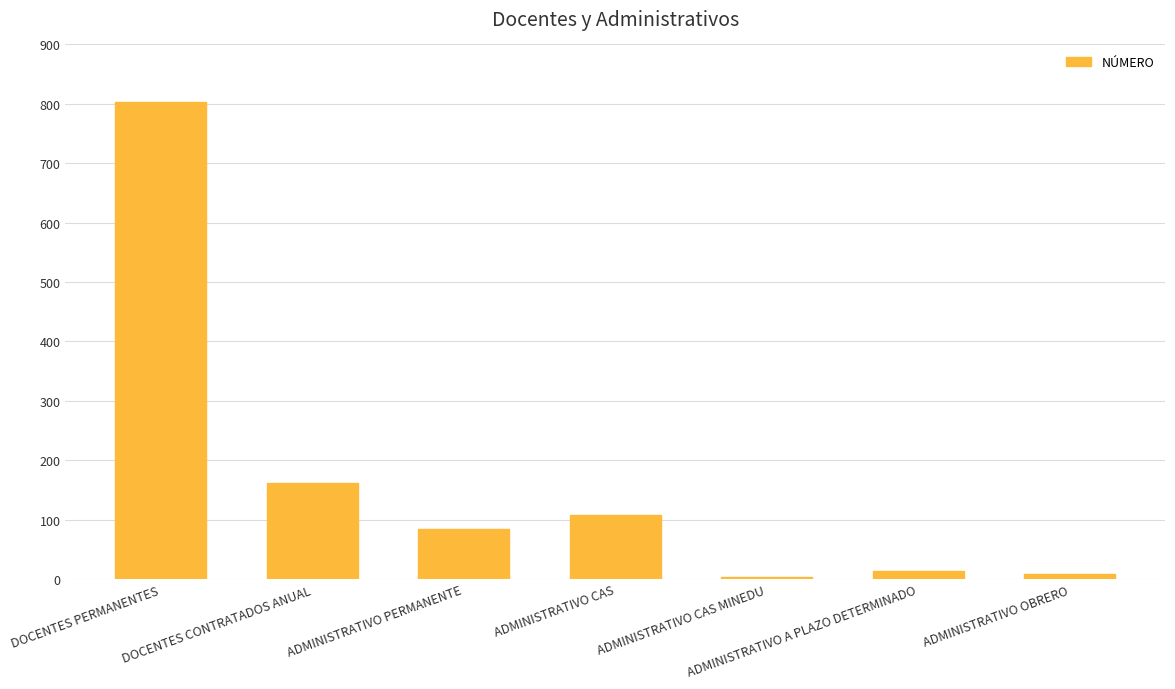

The value at ADMINISTRATIVO PERMANENTE is 84. True or false?

True